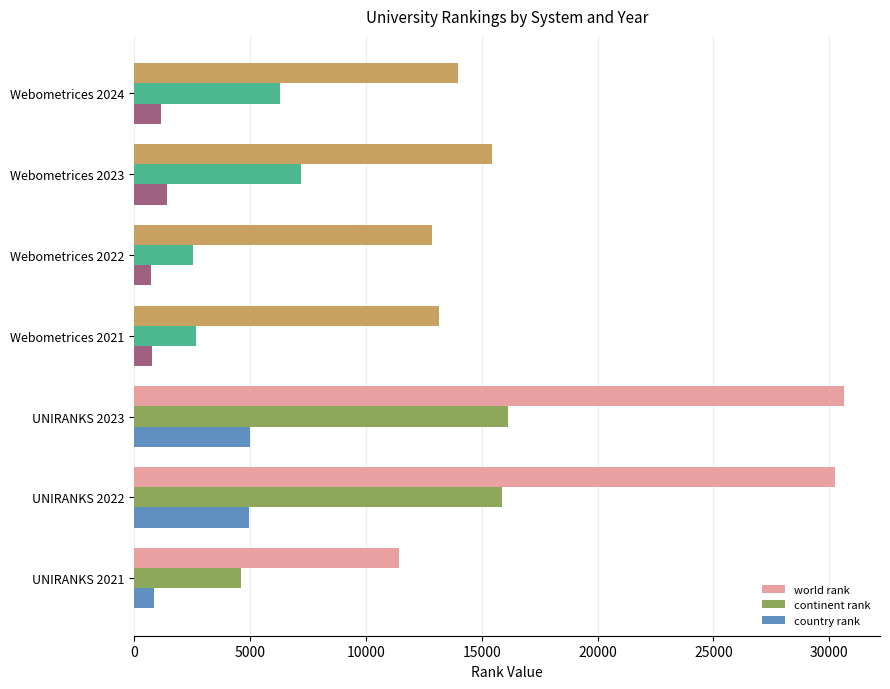

List the labels in order of world rank value, largest first.

UNIRANKS 2023, UNIRANKS 2022, Webometrices 2023, Webometrices 2024, Webometrices 2021, Webometrices 2022, UNIRANKS 2021